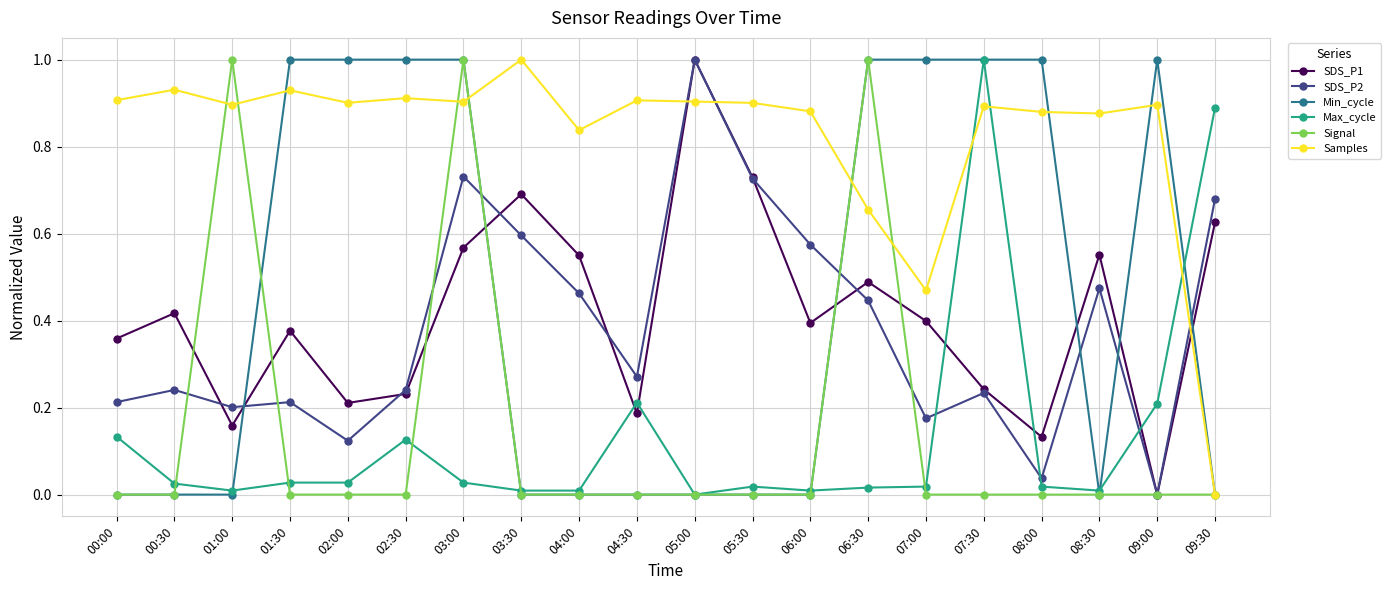

Where do Signal and SDS_P1 first cross each other?

00:30 and 01:00